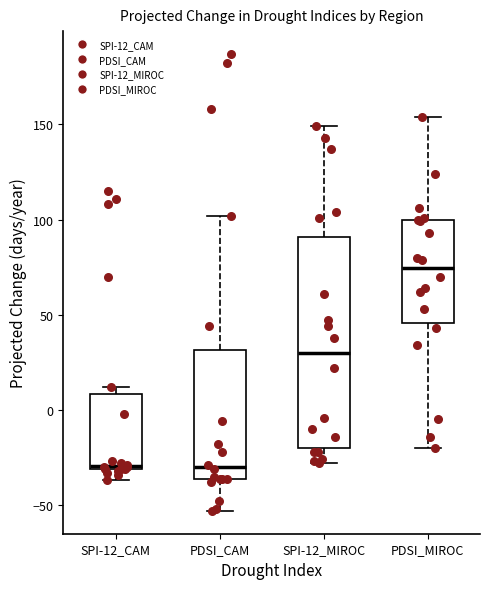

Reading left to right, read every box against the y-axis: the position of its median line, the range the box covers, and the ends of its whiskers. The values are not printed on the chart, so give them approximately, as read against the axis.

SPI-12_CAM: median -30, box -30 to 10, whiskers -35 to 10 (just above the box's upper edge)
PDSI_CAM: median -30, box -35 to 30, whiskers -55 to 100
SPI-12_MIROC: median 30, box -20 to 90, whiskers -30 to 150
PDSI_MIROC: median 75, box 45 to 100, whiskers -20 to 155